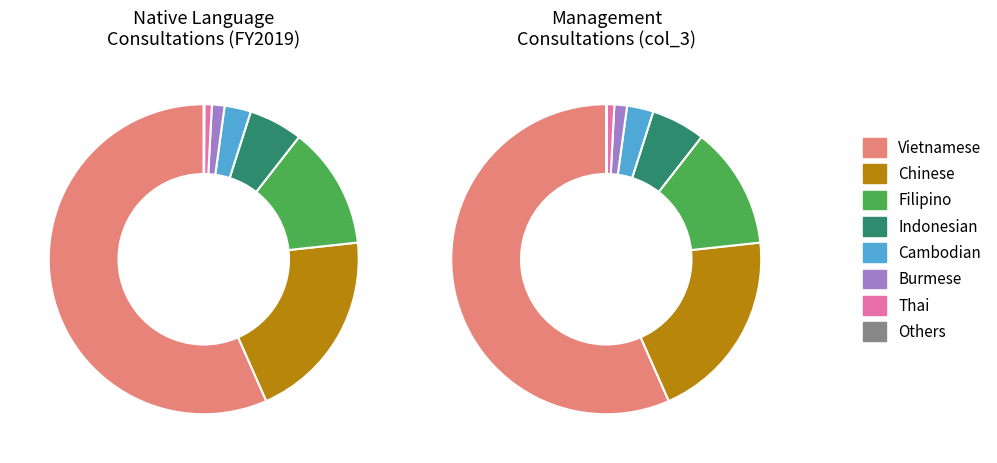

To the nearest percent, what portion does Indonesian represent?

6%